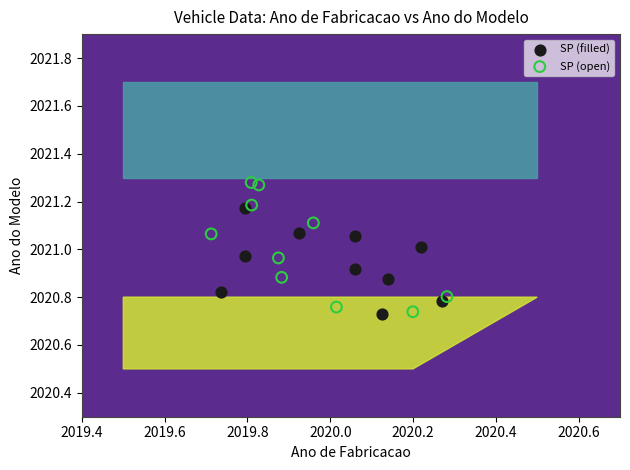

Which series has the largest Y range (max minus min)?

SP (open)